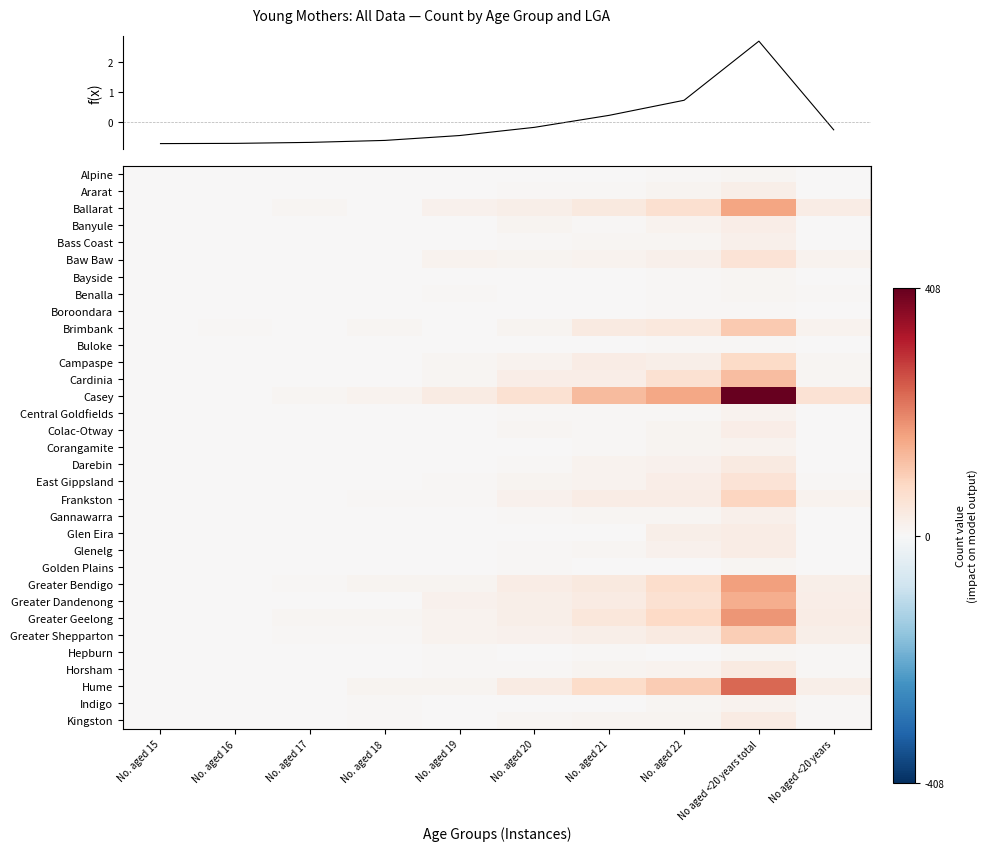

Which series has the largest total across all categories?

Casey